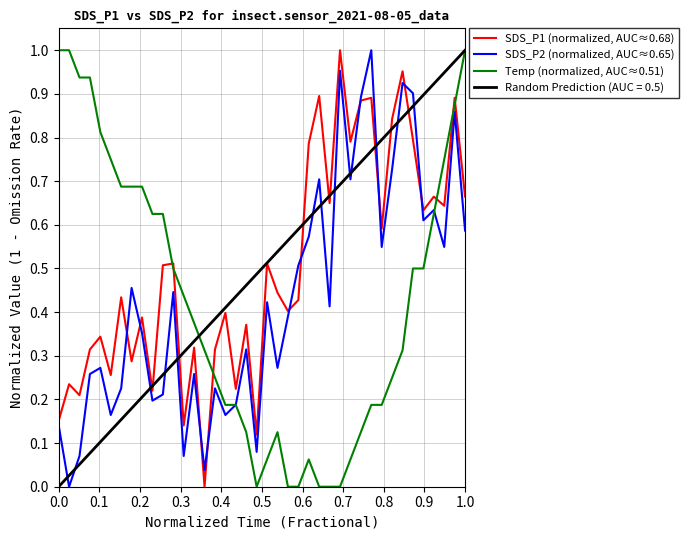

Which series ends up on top after the final intersection of Temp (normalized, AUC≈0.51) and SDS_P1 (normalized, AUC≈0.68)?

Temp (normalized, AUC≈0.51)